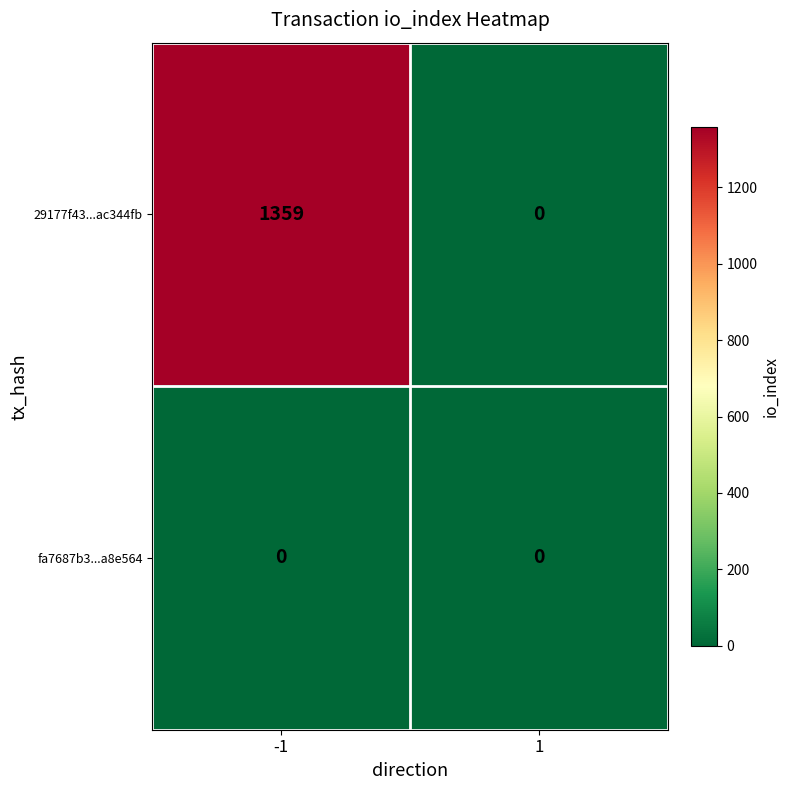

Which series has the widest spread of values?

29177f43...ac344fb